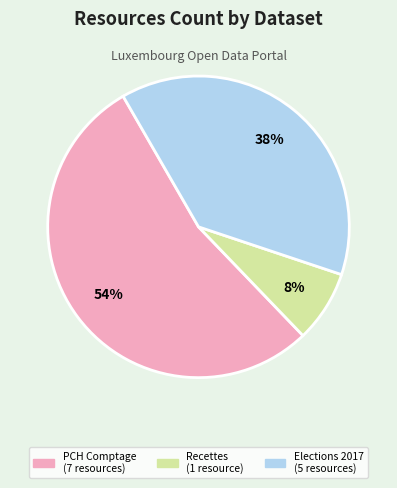

Is there any slice that represents more than half of the pie?

Yes